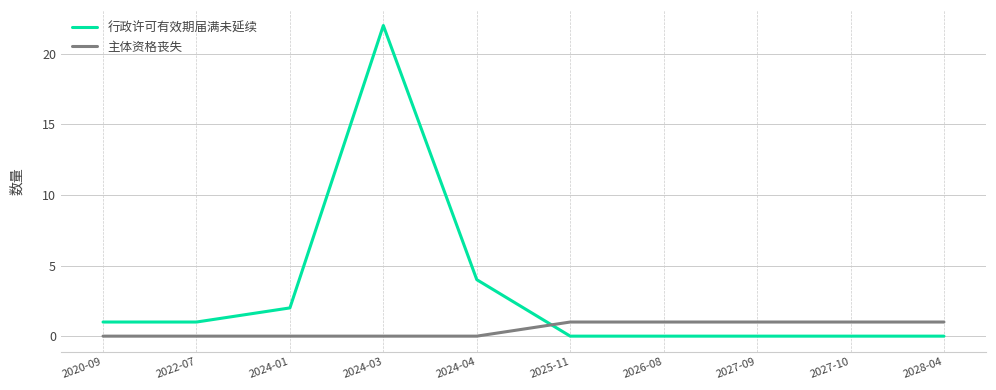

The 主体资格丧失 series shows 1 at 2026-08. True or false?

True